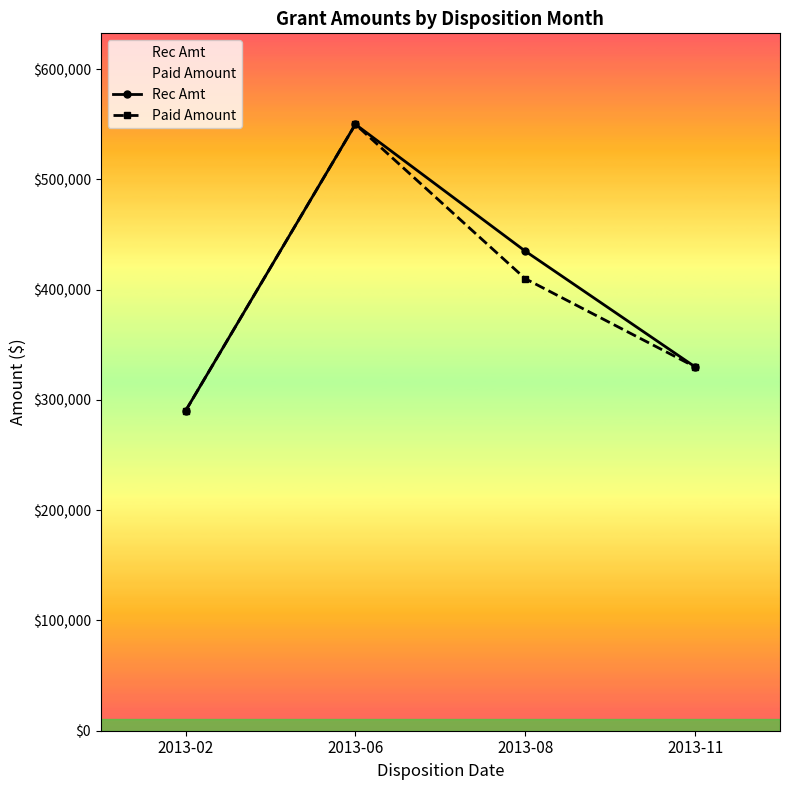

List the labels in order of Rec Amt value, smallest first.

2013-02, 2013-11, 2013-08, 2013-06